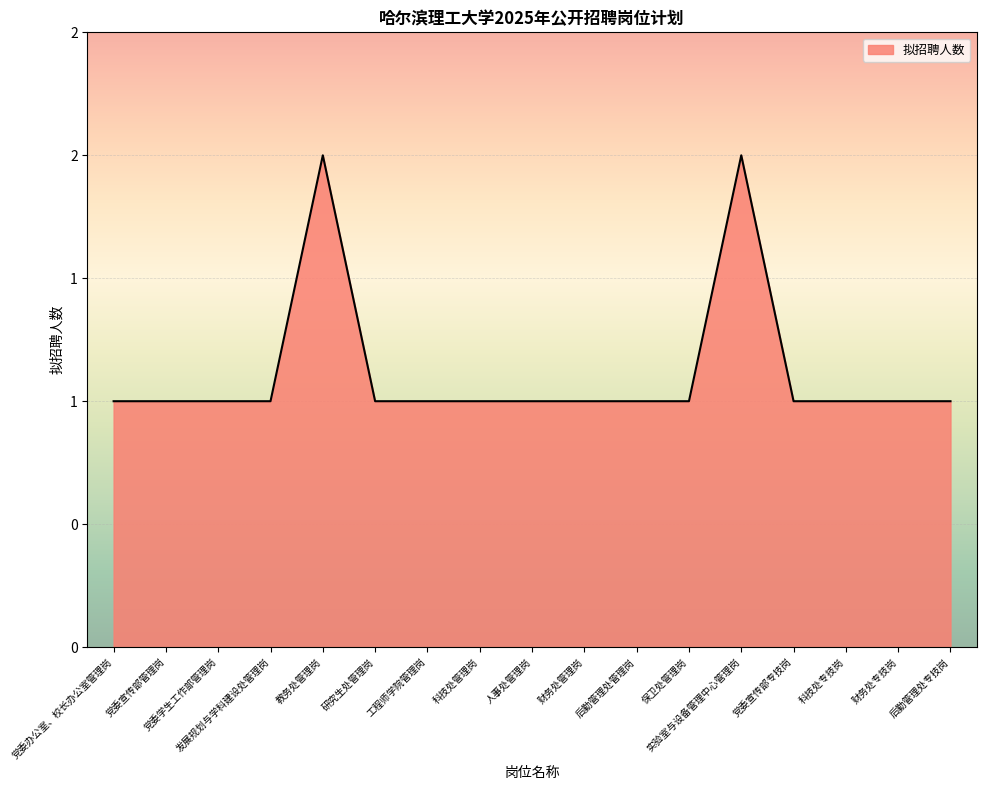

Count the values in the range 1 to 2.

17